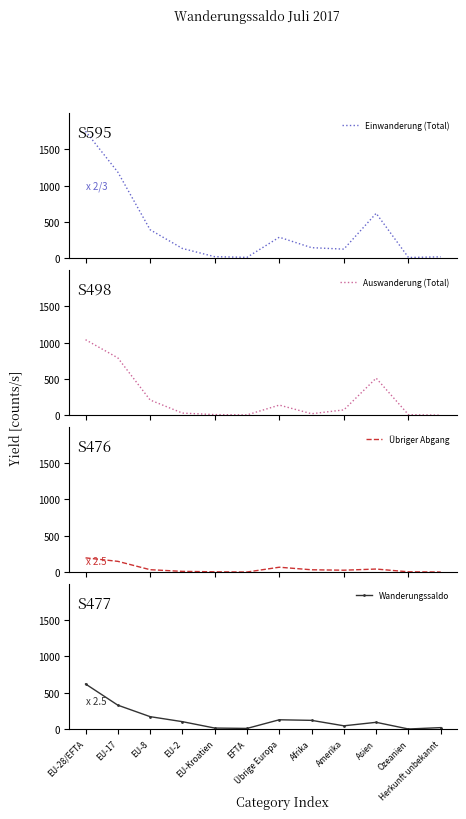

Is it true that Einwanderung (Total) equals 393 at EU-8?

True